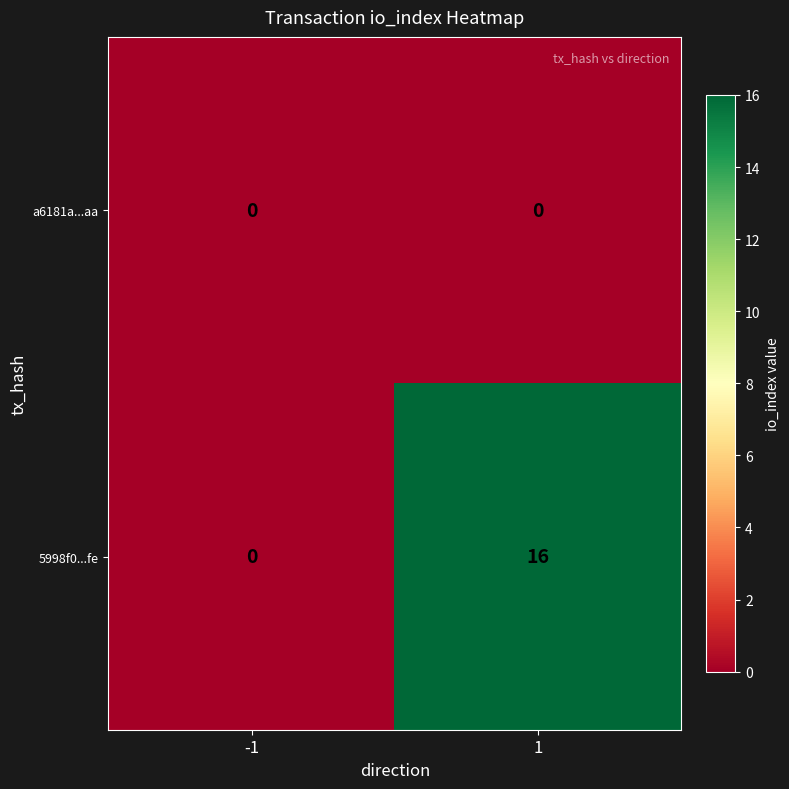

At 1, list the series in order from largest to smallest.

5998f0...fe, a6181a...aa